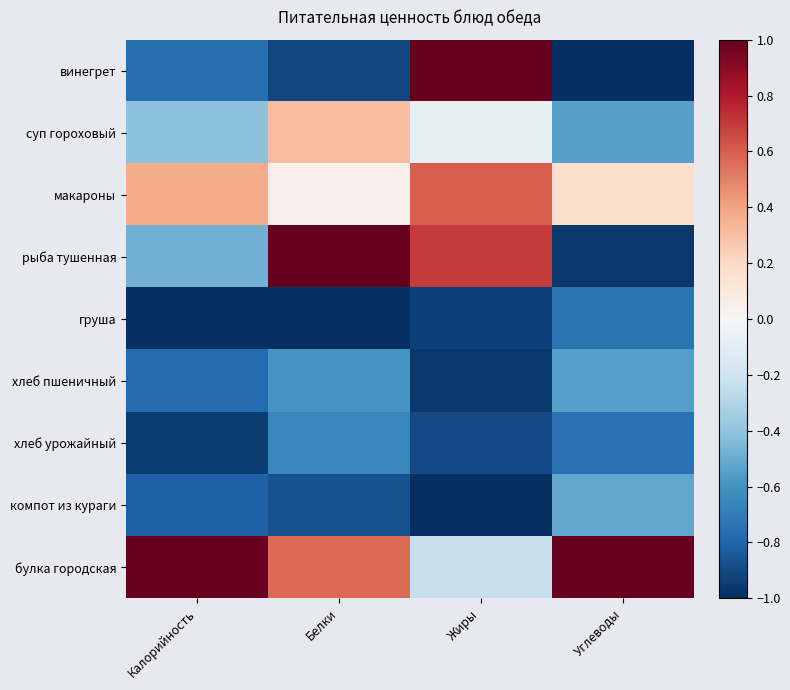

At Жиры, list the series in order from smallest to largest.

компот из кураги, хлеб пшеничный, груша, хлеб урожайный, булка городская, суп гороховый, макароны, рыба тушенная, винегрет